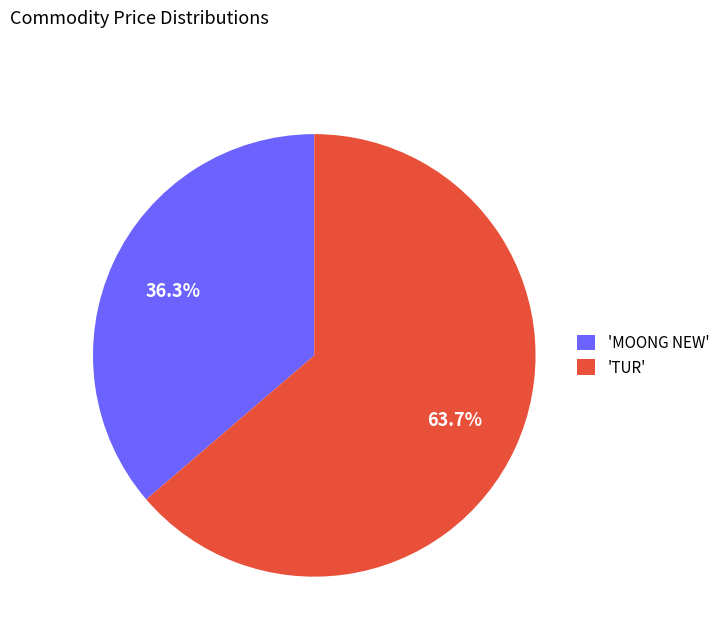

What is the ratio of the value at 'MOONG NEW' to the value at 'TUR'?

0.6